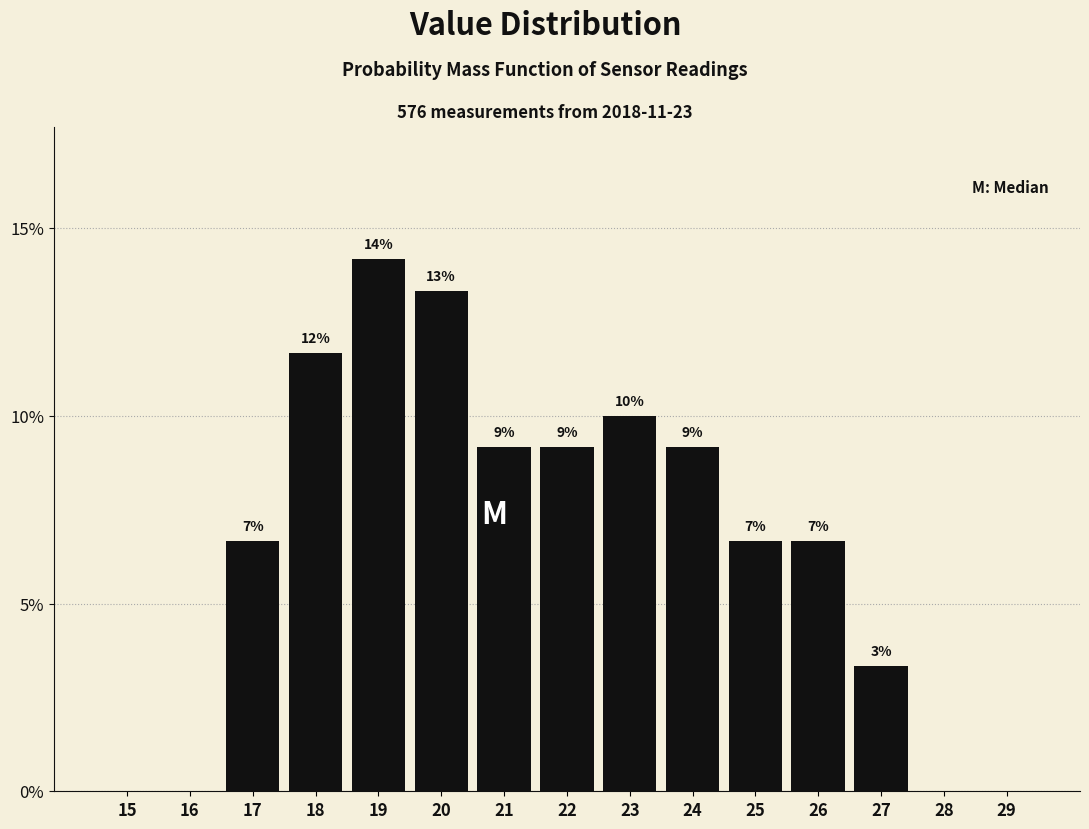

Are the bars horizontal?

No